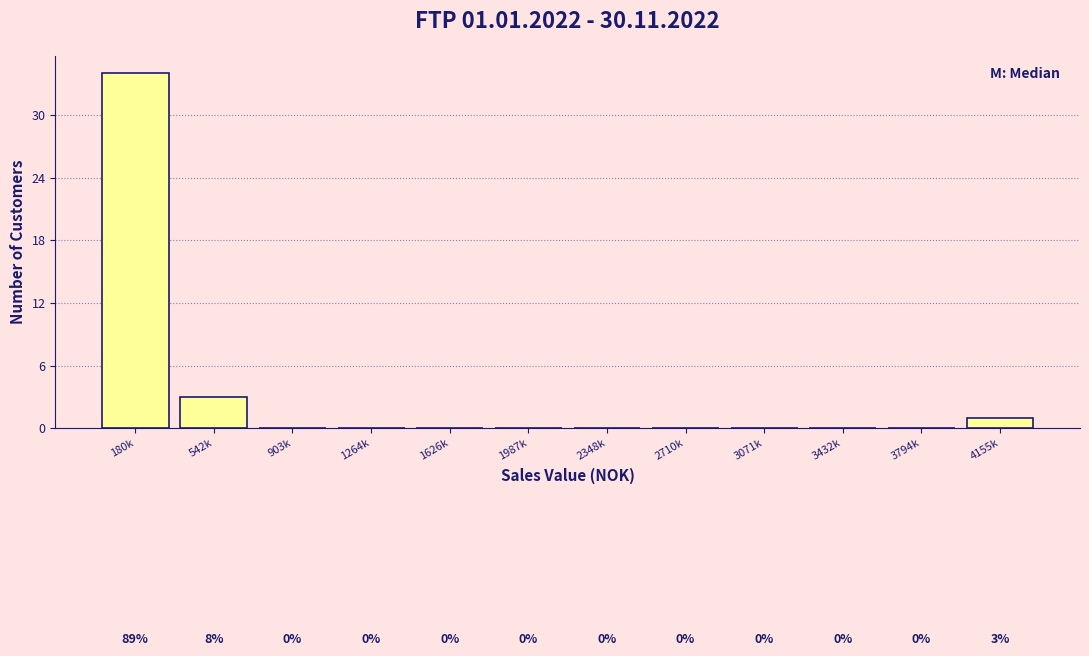

Reading right to left, transcribe all the data shown in this chart.

4155k=1	3794k=0	3432k=0	3071k=0	2710k=0	2348k=0	1987k=0	1626k=0	1264k=0	903k=0	542k=3	180k=34